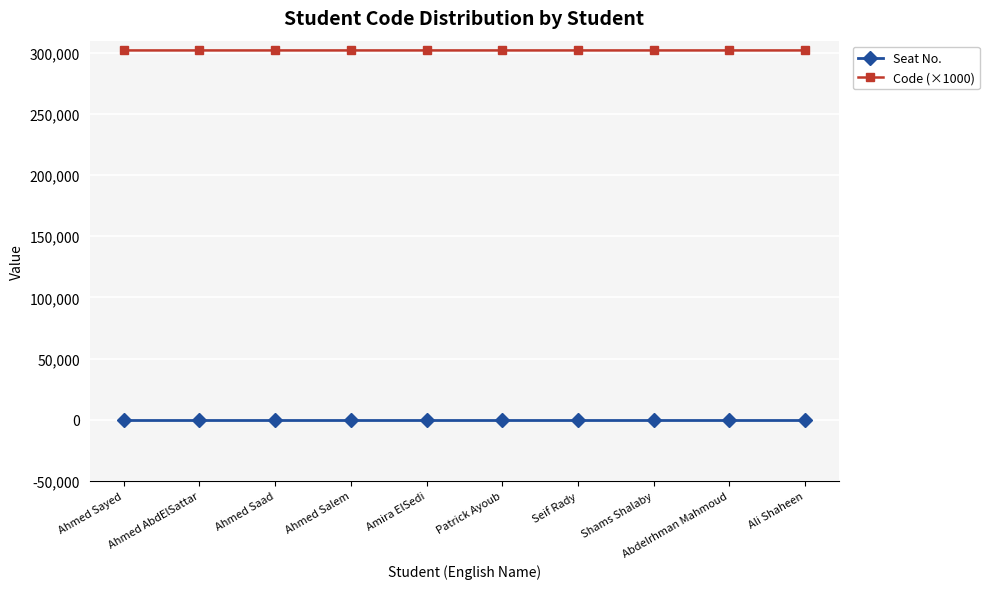

What is the difference between the highest and lowest values at Ahmed Saad?

302021.1